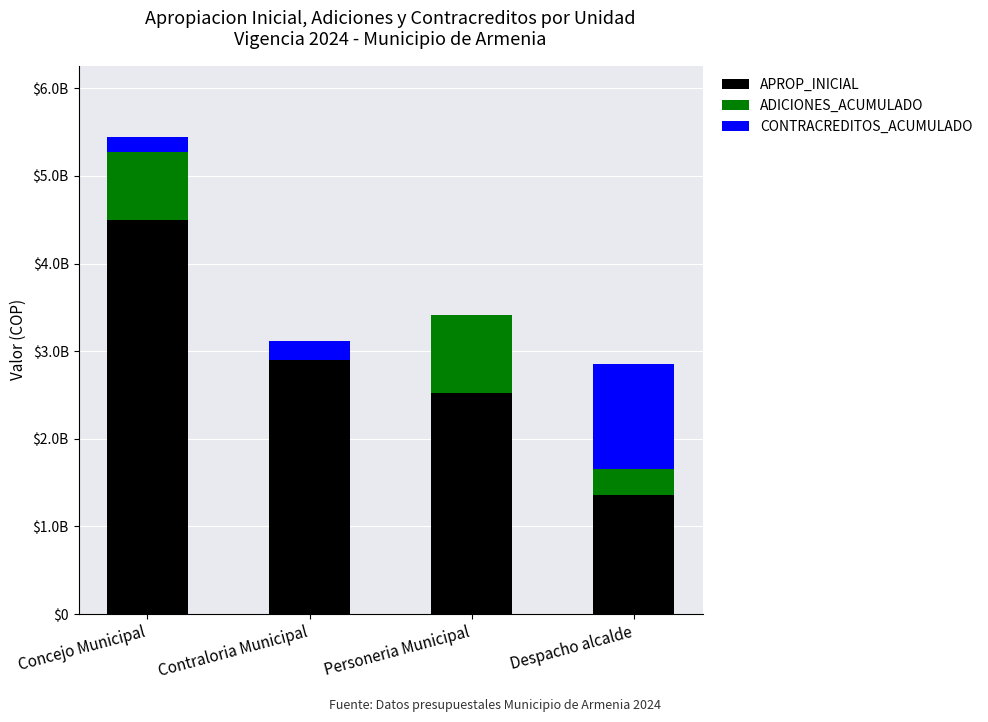

What are all the series names shown in the legend?

APROP_INICIAL, ADICIONES_ACUMULADO, CONTRACREDITOS_ACUMULADO